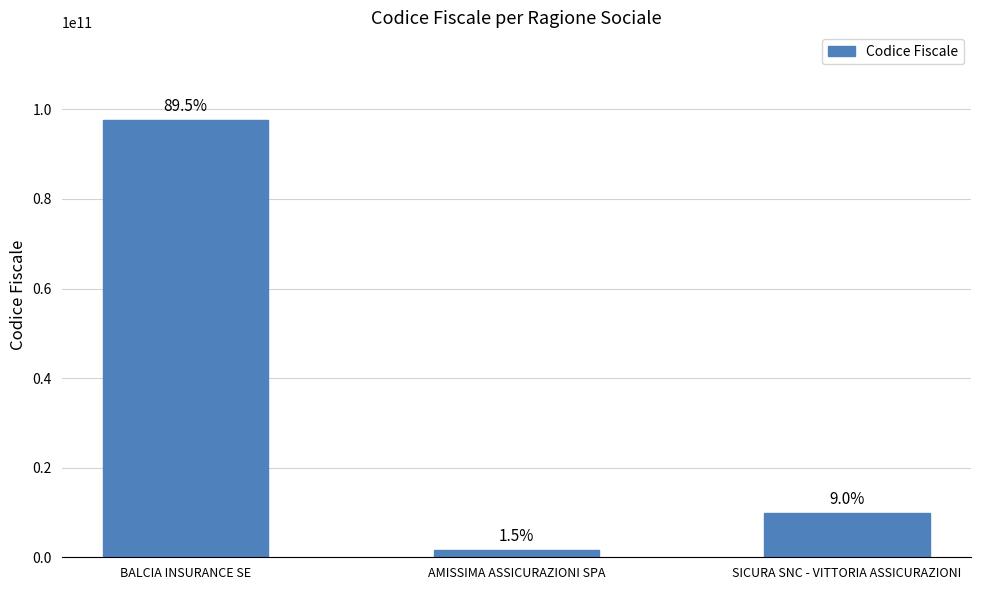

How many bars are there in total?

3